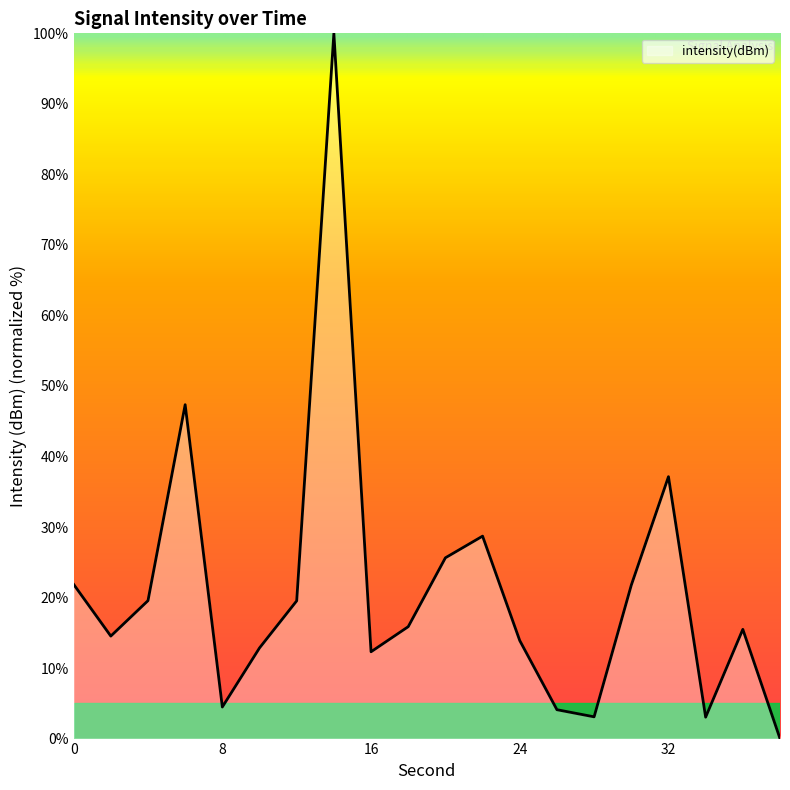

What is the difference between the second highest and second lowest values?

44.3